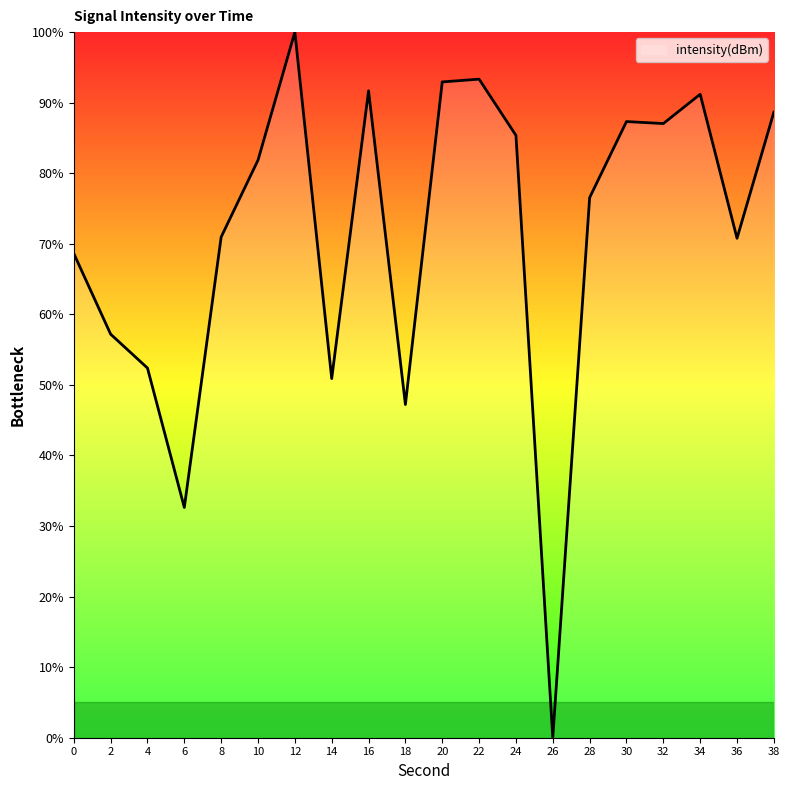

At which category does the chart reach its peak across all series?

12